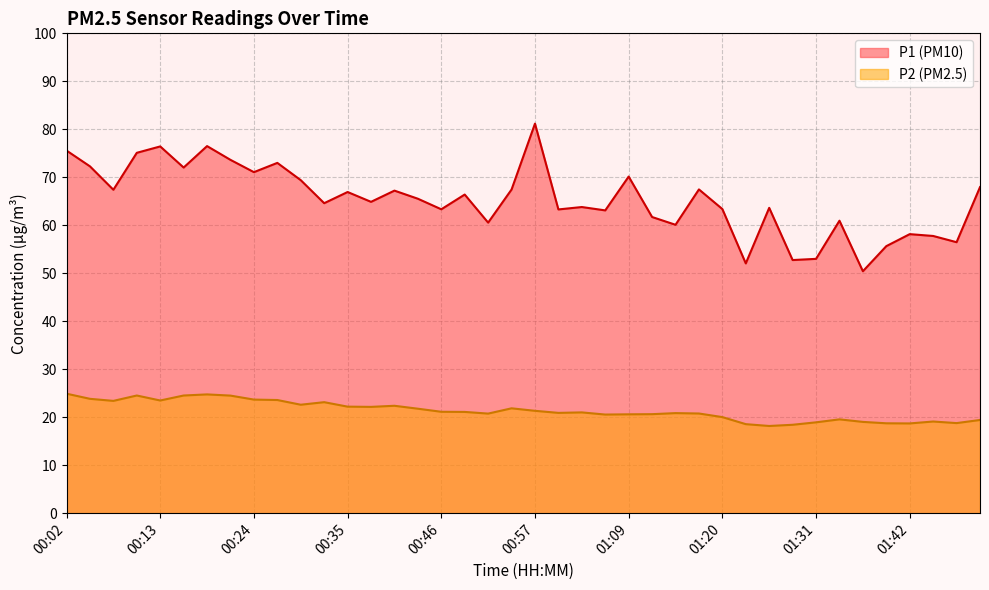

Which series changed the most between 00:05 and 00:13?

P1